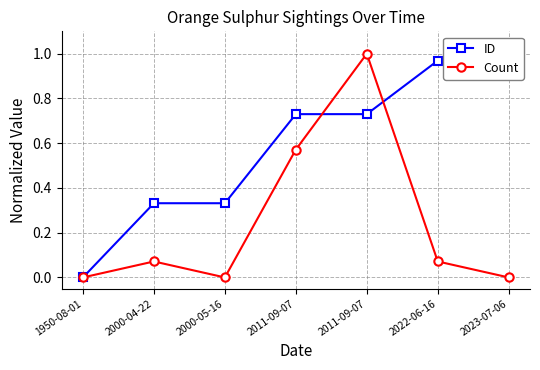

The value of Count at 1950-08-01 is 0.0. True or false?

True